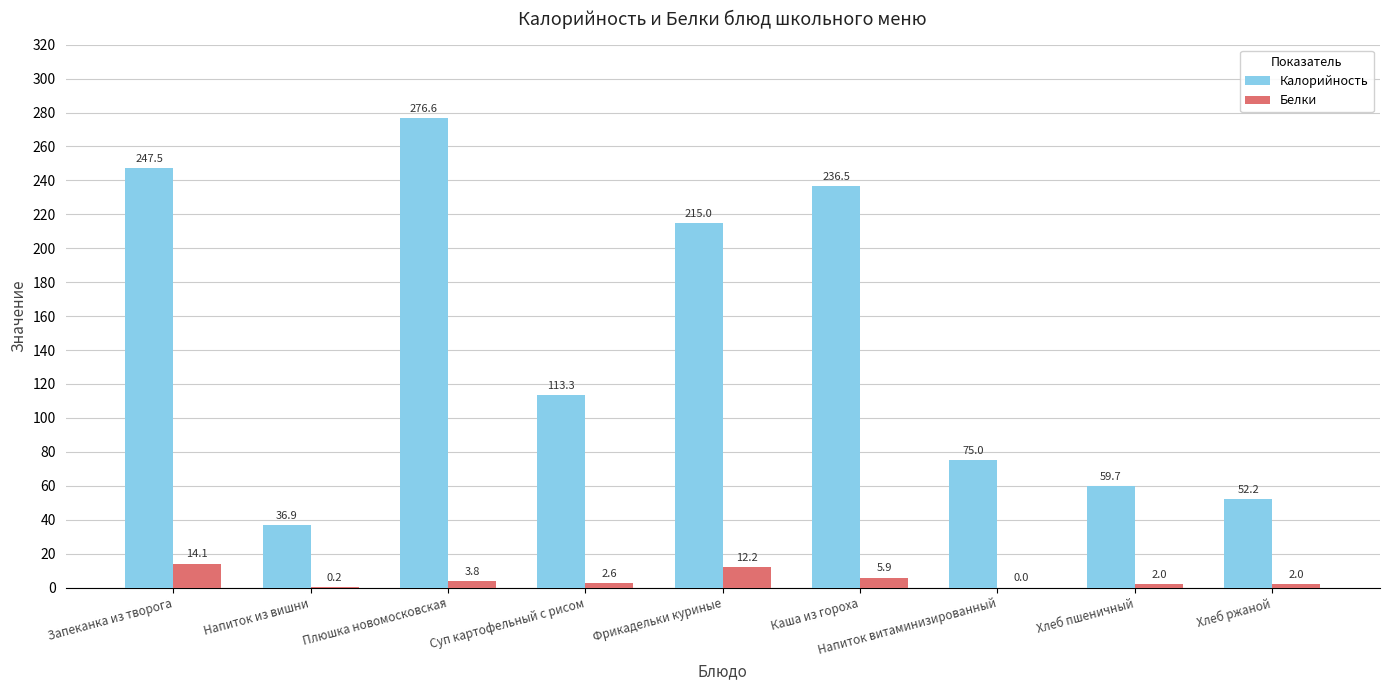

What are all the series names shown in the legend?

Калорийность, Белки